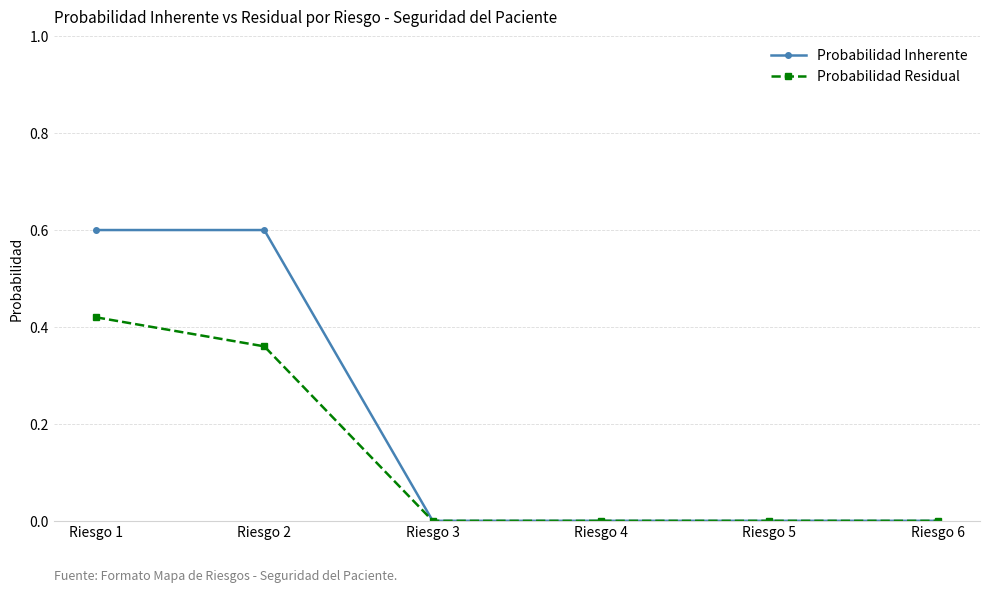

True or false: Probabilidad Inherente has more than 2 points higher than both neighbors.

False